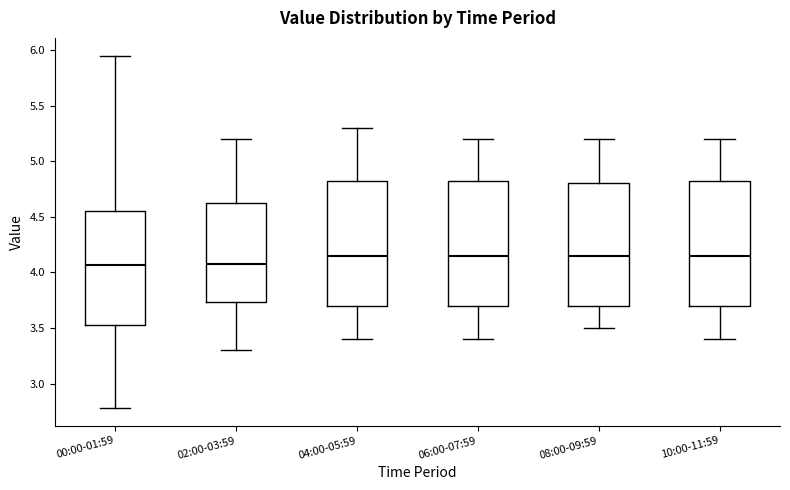

Where is the upper edge of the box for 06:00-07:59 on the y-axis? The values are not printed on the chart, so give them approximately, as read against the axis.

4.85